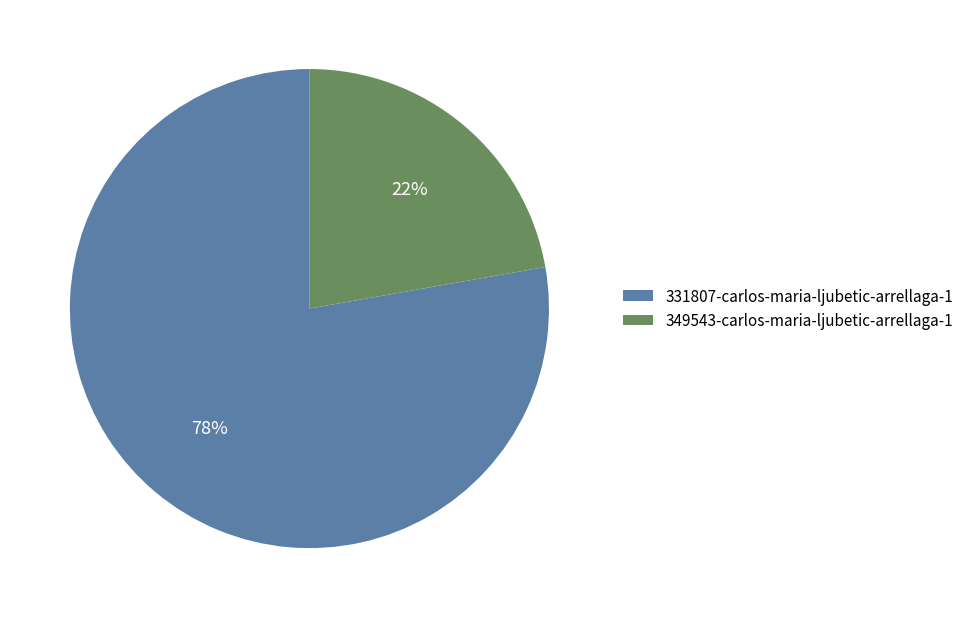

Is it true that 349543-carlos-maria-ljubetic-arrellaga-1 is 10% of the pie?

False